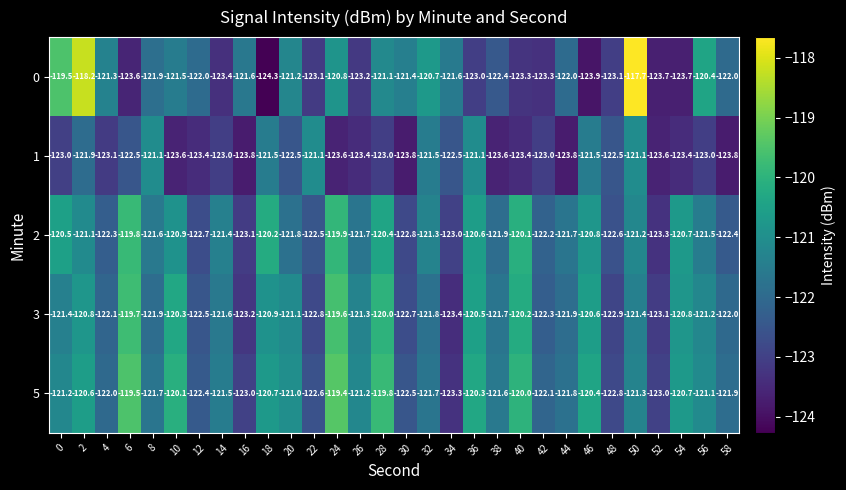

How many data points does each series have?

30